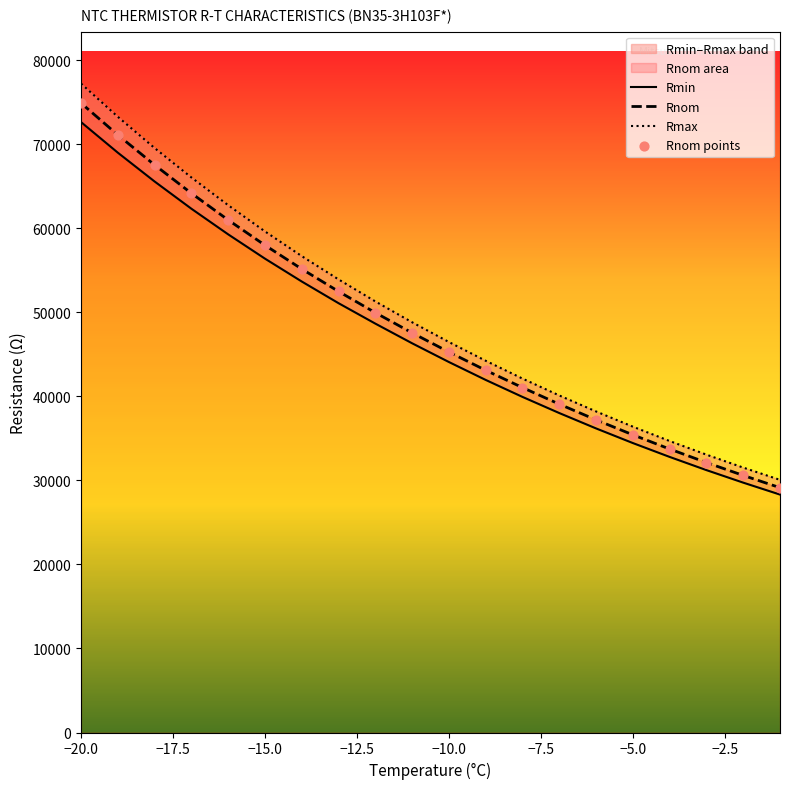

At which category is the sum across all series the highest?

−20.0